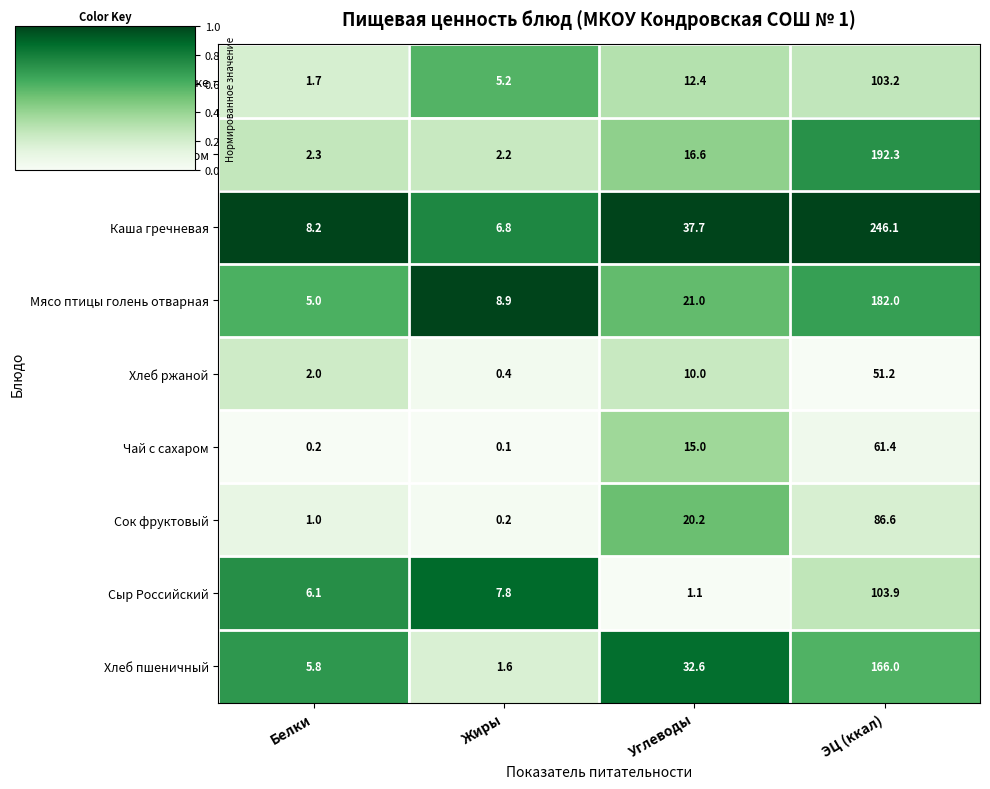

What is the difference between the Сыр Российский values at Белки and Углеводы?

5.0